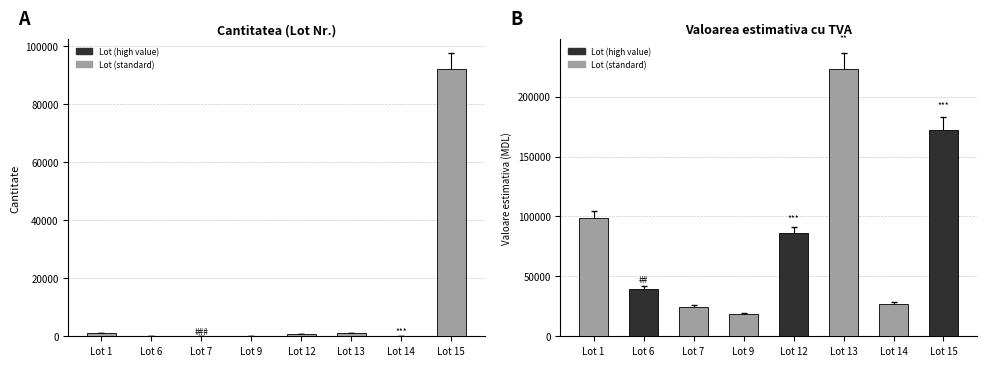

Which series has the largest total across all categories?

valoarea estimativa cu TVA